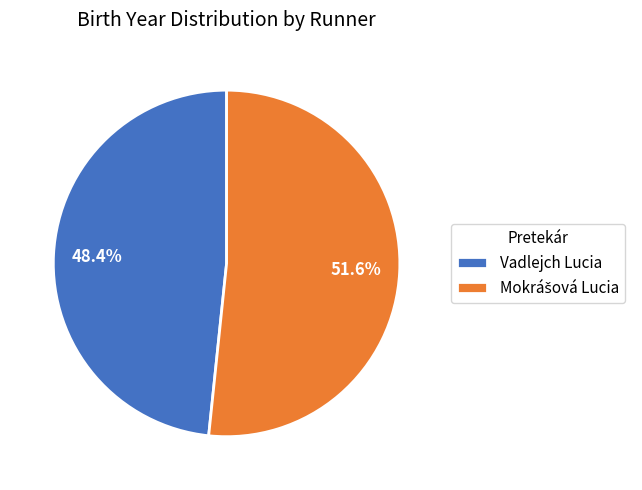

To the nearest percent, what is the average slice percentage?

50%